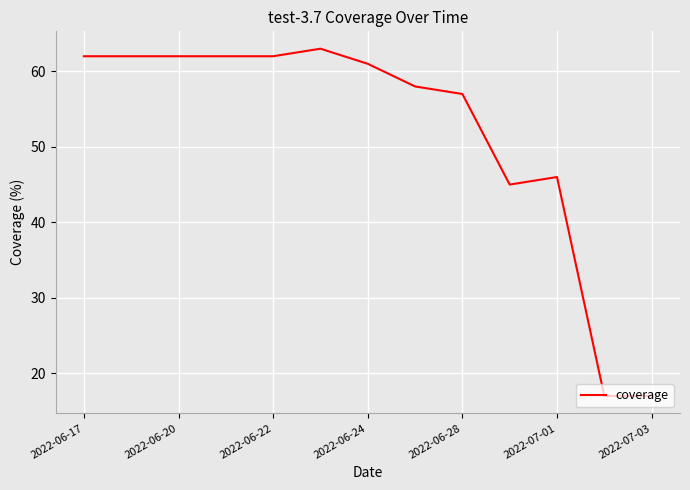

What is the greatest value displayed?

63